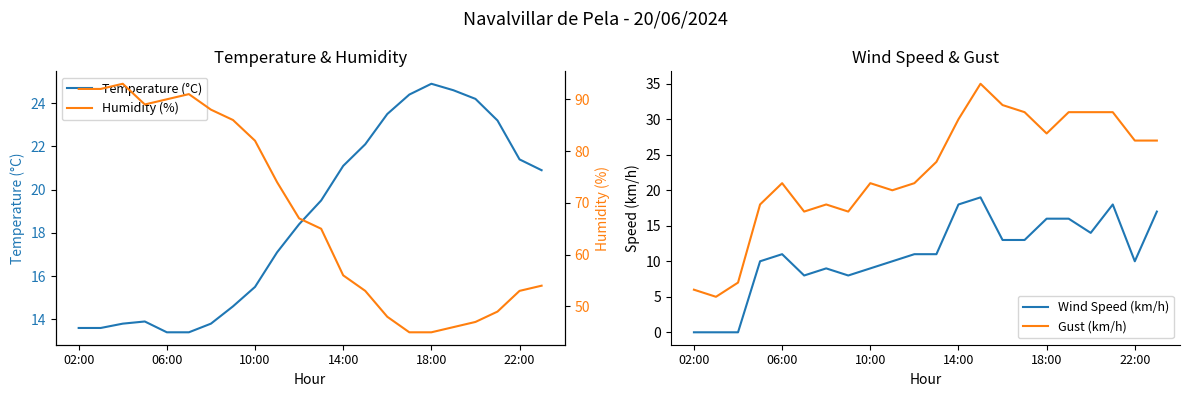

Does the chart display data point markers on the line(s)?

No